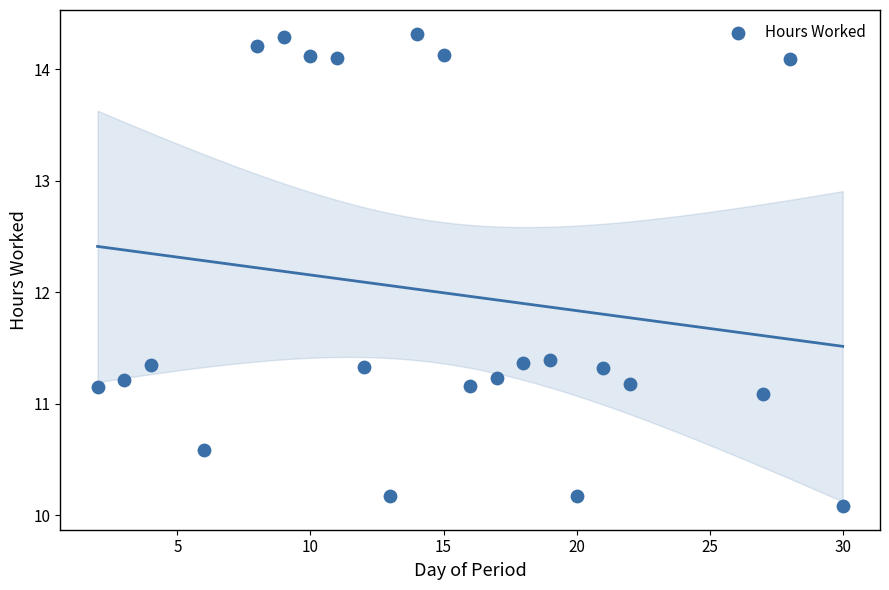

What is the range of Y values (max minus min)?

4.2